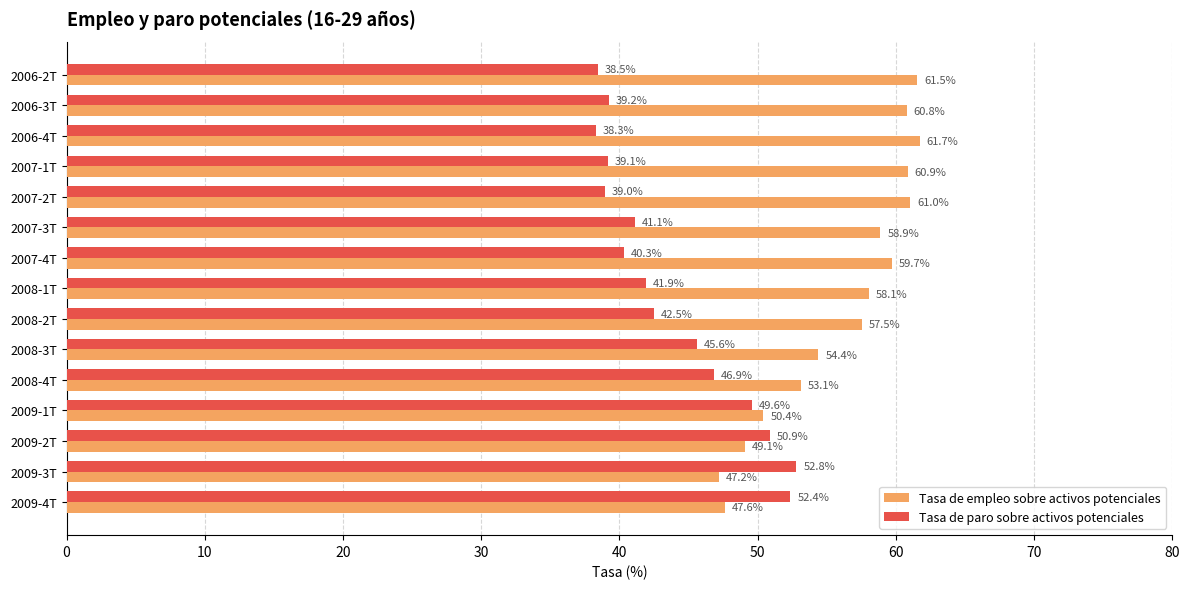

What is the average value of the Tasa de paro sobre activos potenciales series?

43.9